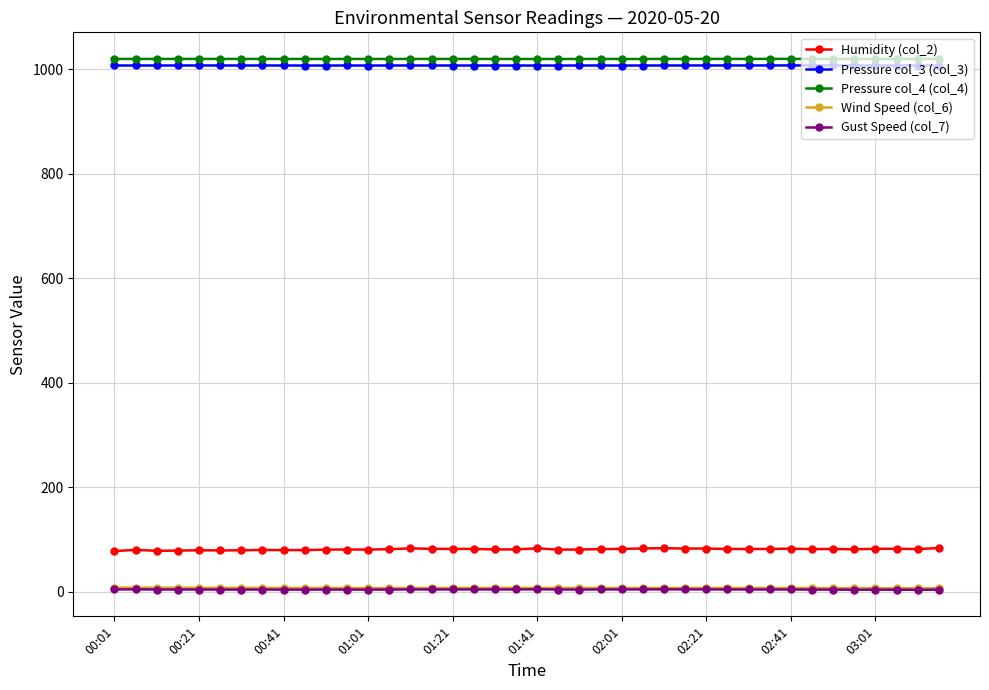

True or false: Gust Speed (col_7) and Wind Speed (col_6) cross at least once.

False